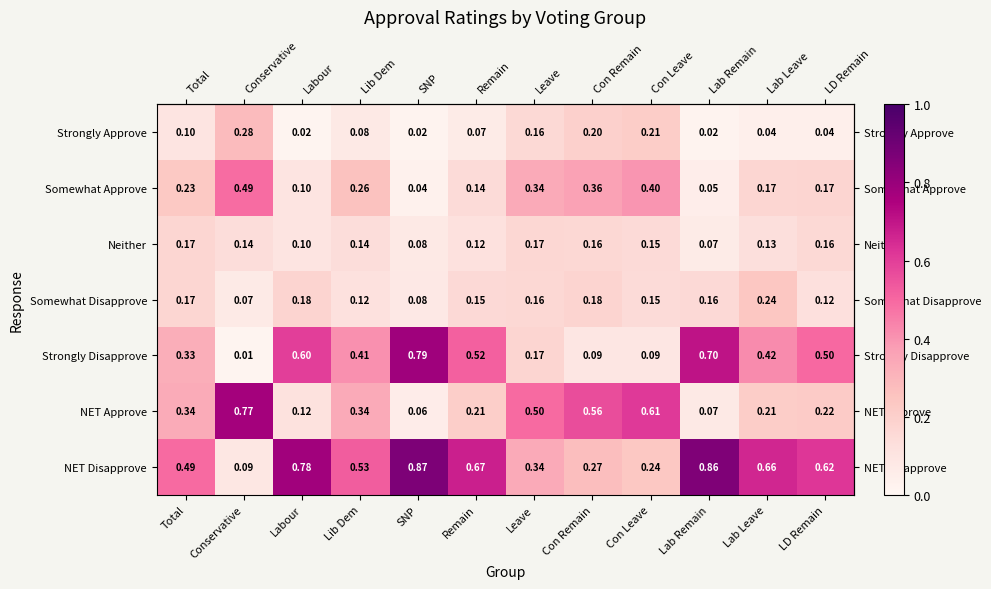

Count the number of categories in the chart.

12